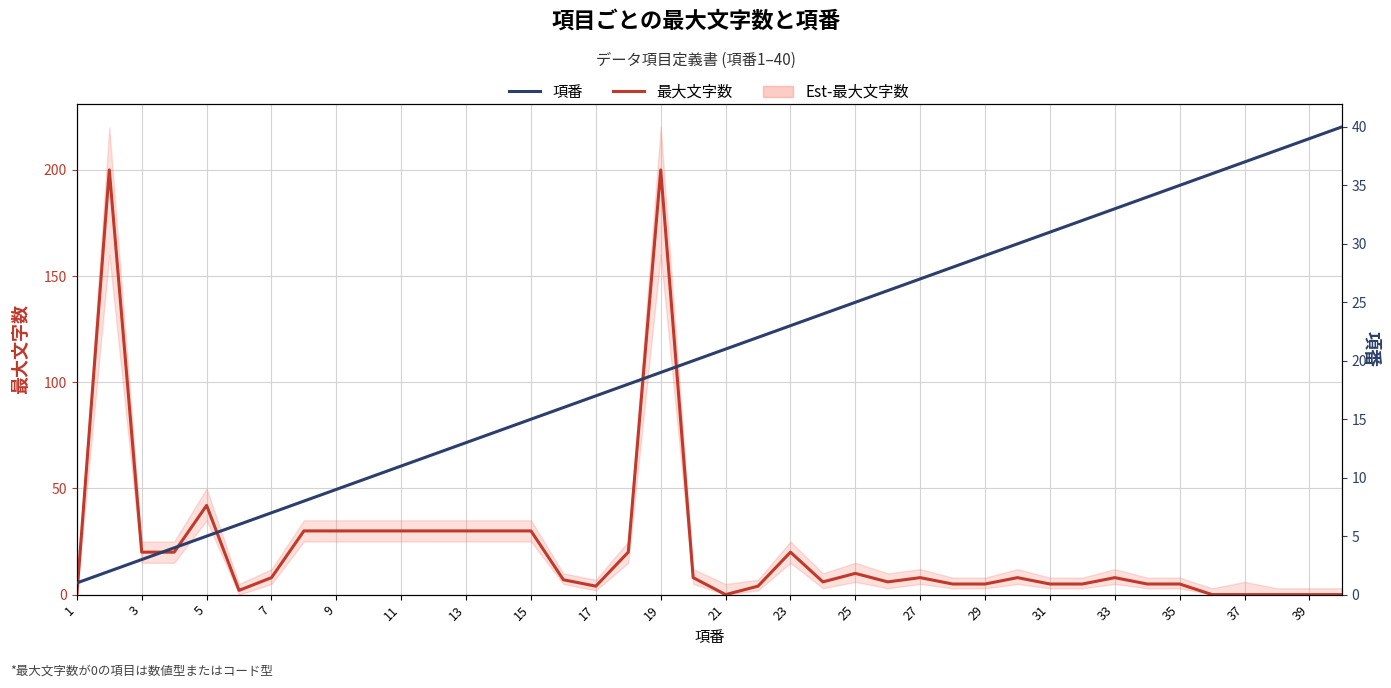

Count the number of categories in the chart.

40